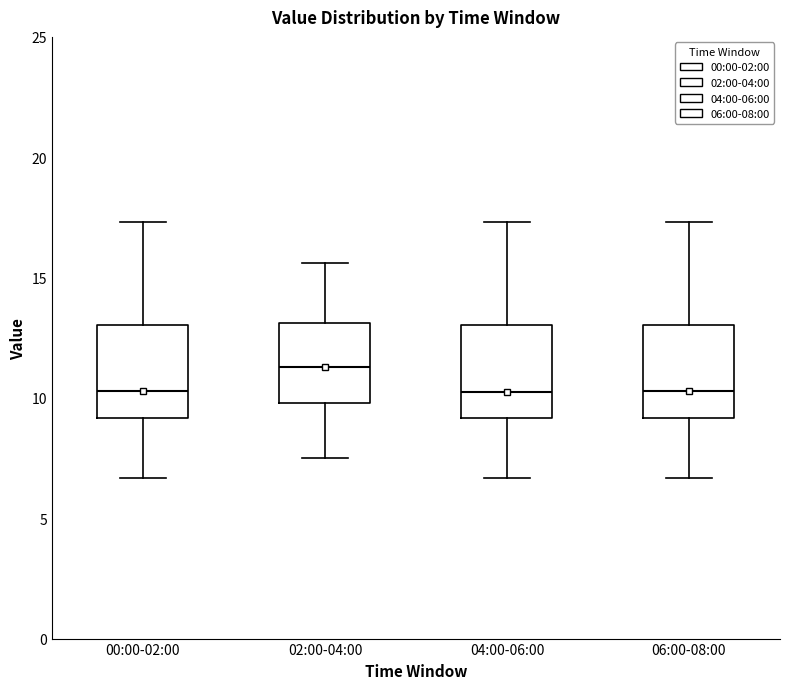

Reading left to right, read every box against the y-axis: the position of its median line, the range the box covers, and the ends of its whiskers. The values are not printed on the chart, so give them approximately, as read against the axis.

00:00-02:00: median 10.5, box 9.0 to 13.0, whiskers 6.5 to 17.5
02:00-04:00: median 11.5, box 10.0 to 13.0, whiskers 7.5 to 15.5
04:00-06:00: median 10.5, box 9.0 to 13.0, whiskers 6.5 to 17.5
06:00-08:00: median 10.5, box 9.0 to 13.0, whiskers 6.5 to 17.5